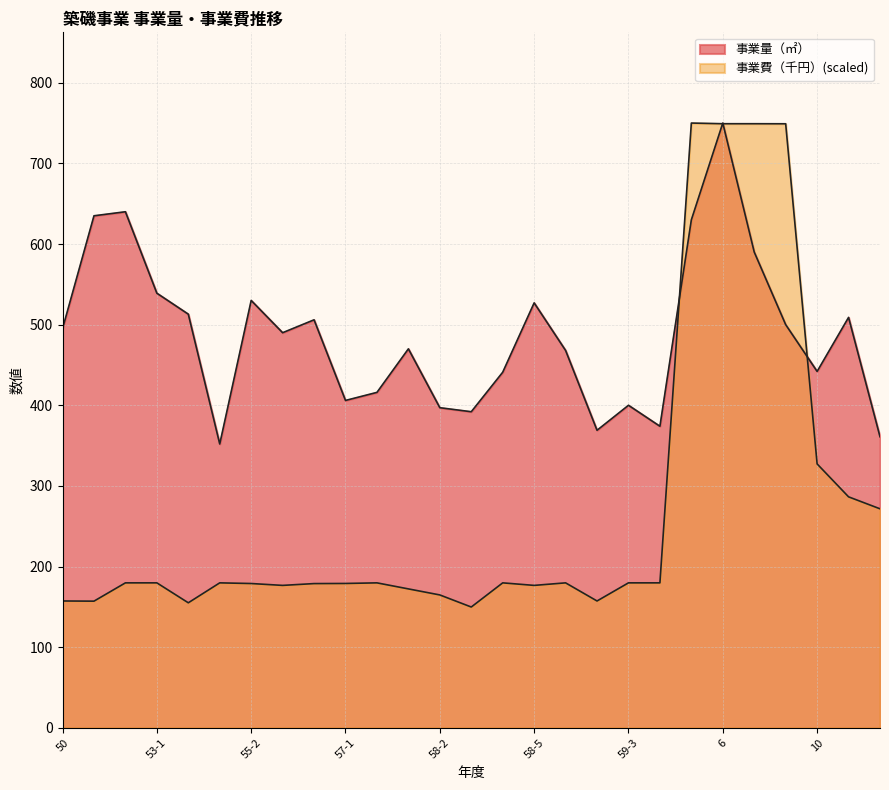

What are all the series names shown in the legend?

事業量（㎡）, 事業費（千円）